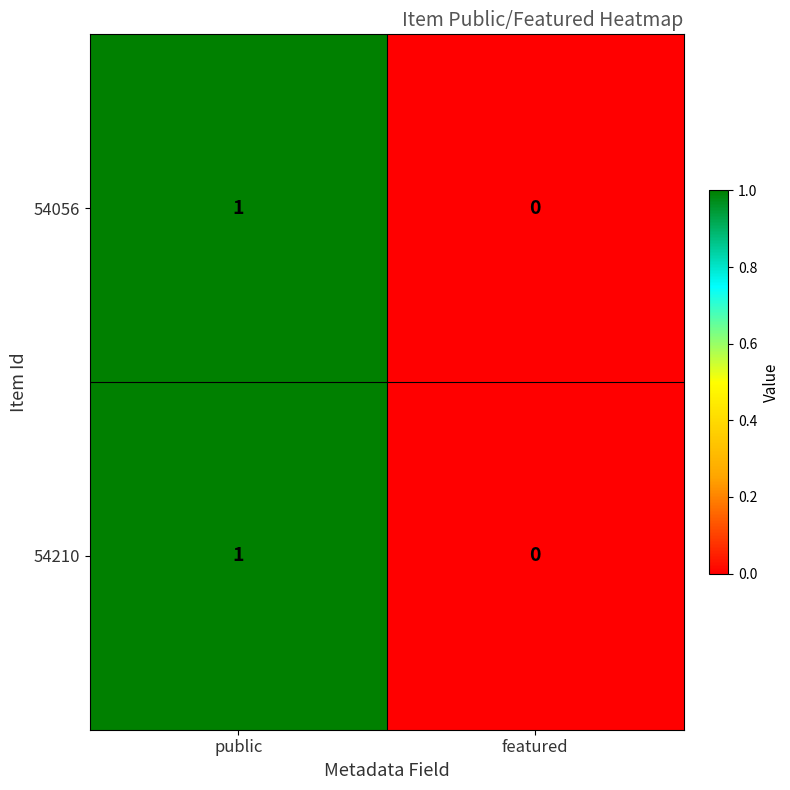

Rank the categories by 54210 value from lowest to highest.

featured, public